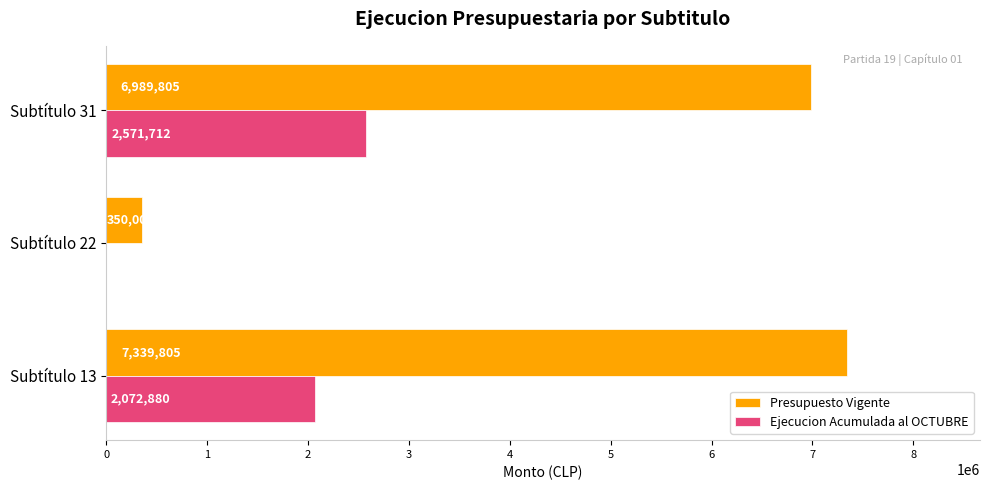

True or false: Presupuesto Vigente has a value of 2923617 at Subtítulo 31.

False